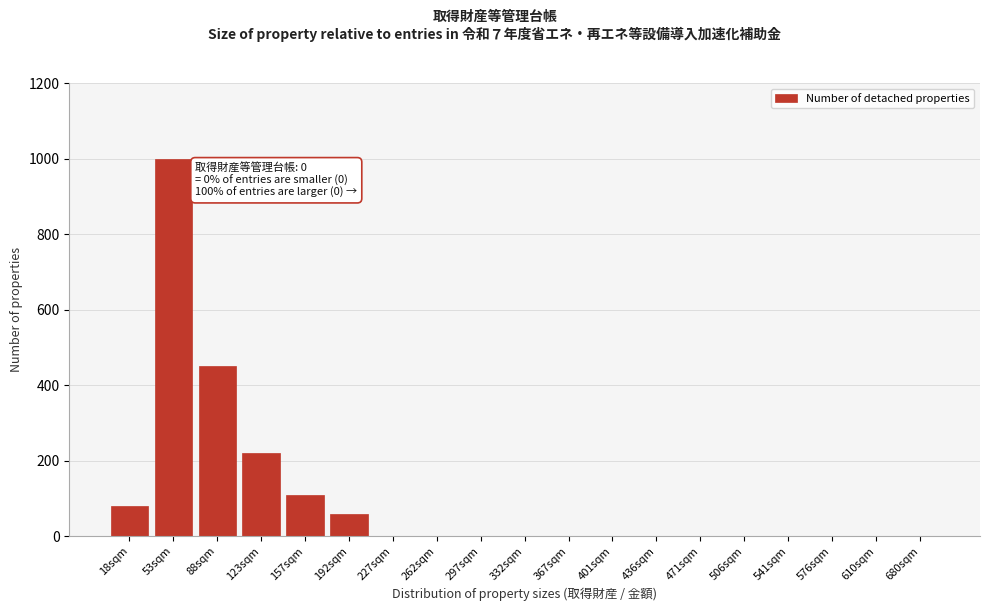

Reading left to right, what are all the values shown in this chart?

18sqm=80	53sqm=1000	88sqm=450	123sqm=220	157sqm=110	192sqm=60	227sqm=0	262sqm=0	297sqm=0	332sqm=0	367sqm=0	401sqm=0	436sqm=0	471sqm=0	506sqm=0	541sqm=0	576sqm=0	610sqm=0	680sqm=0